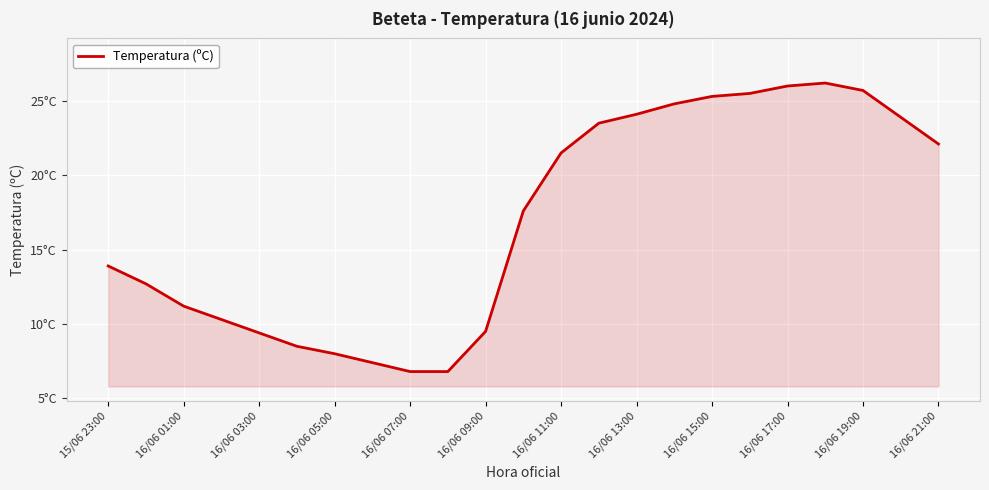

How many interior local peaks (higher than both neighbors) does the data have?

1